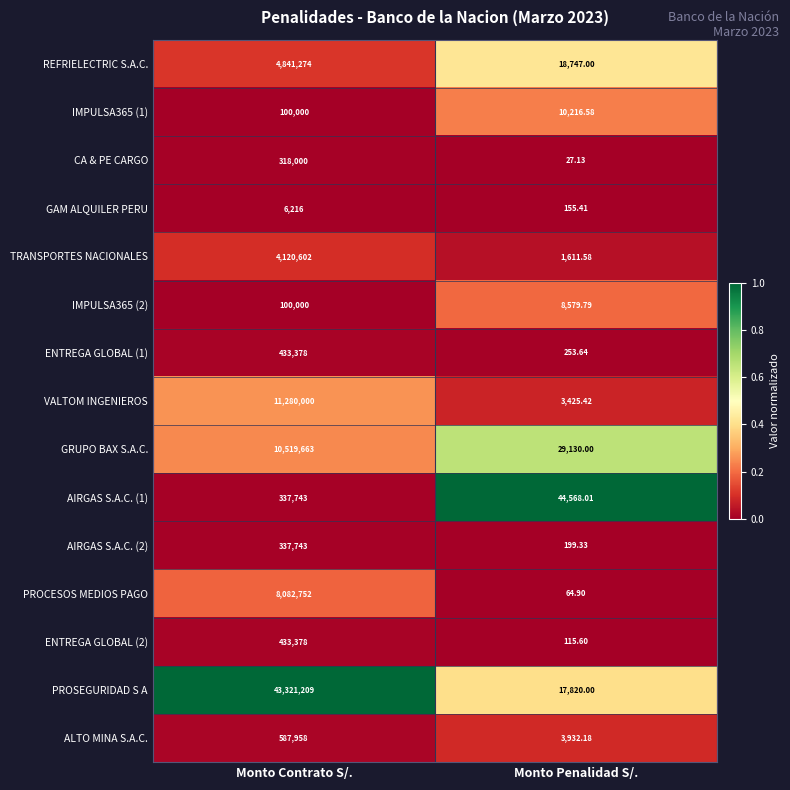

At which category does the chart reach its minimum across all series?

Monto Penalidad S/.